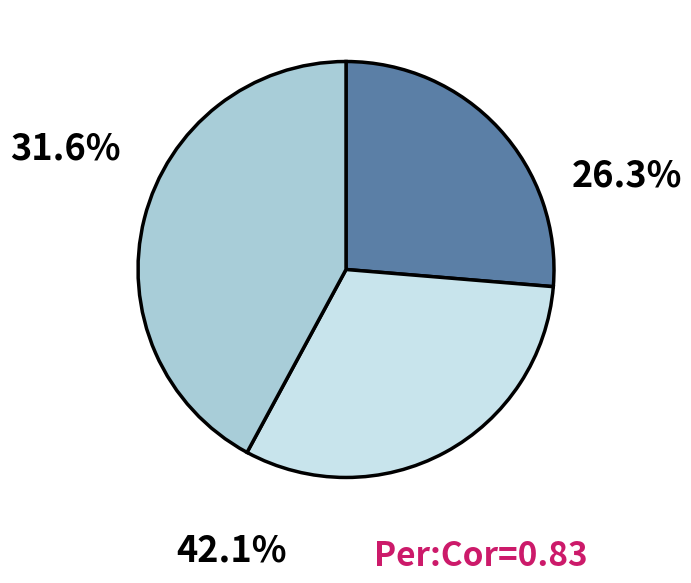

Does any single category account for the majority?

No